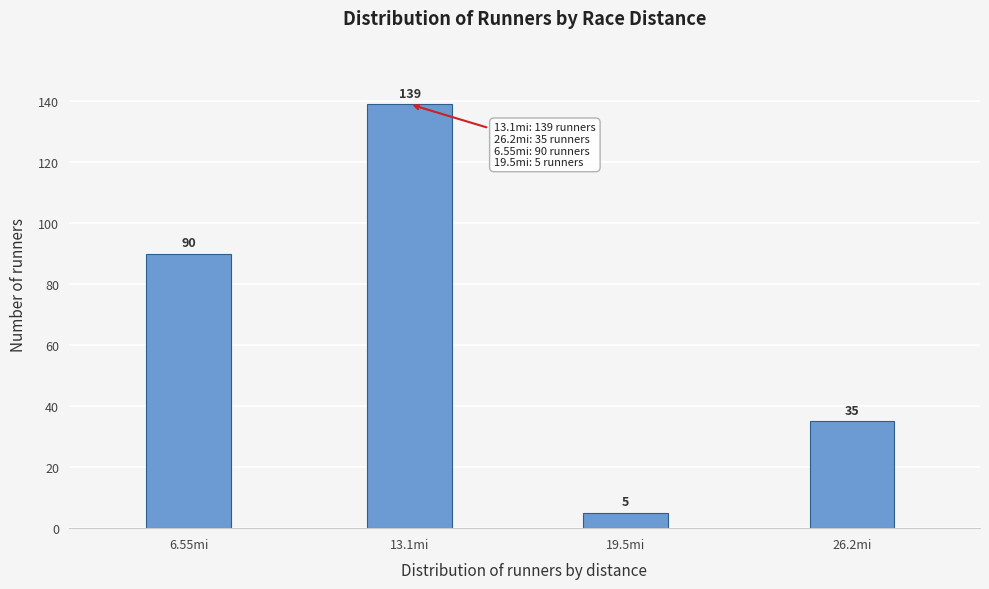

Reading right to left, what are all the values shown in this chart?

35	5	139	90